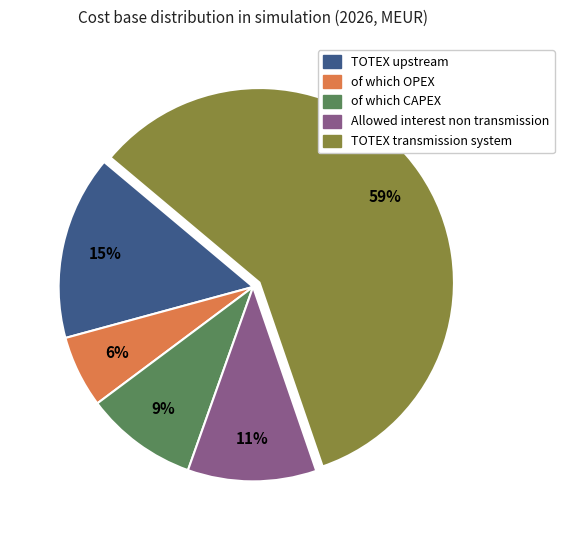

Rank the categories by value from highest to lowest.

TOTEX transmission system, TOTEX upstream, Allowed interest non transmission, of which CAPEX, of which OPEX